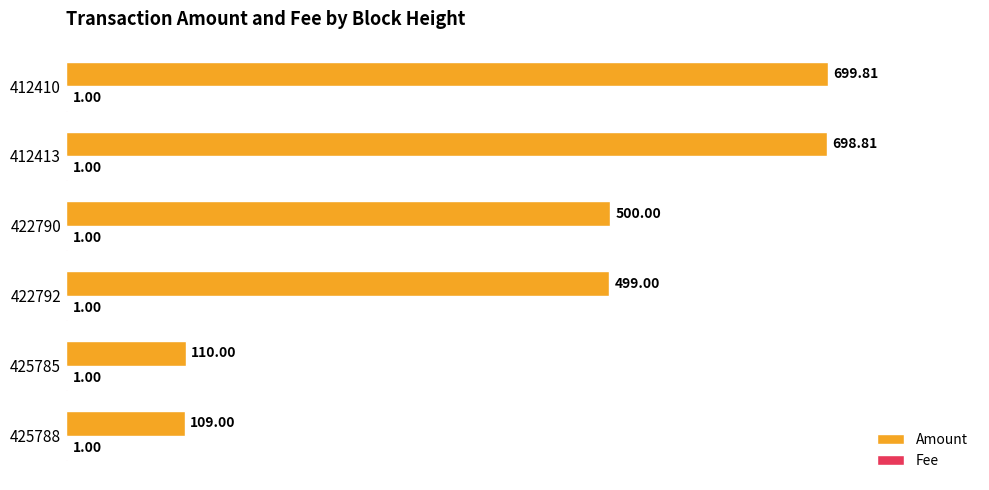

Between 422792 and 412410, which series saw the biggest shift?

Amount